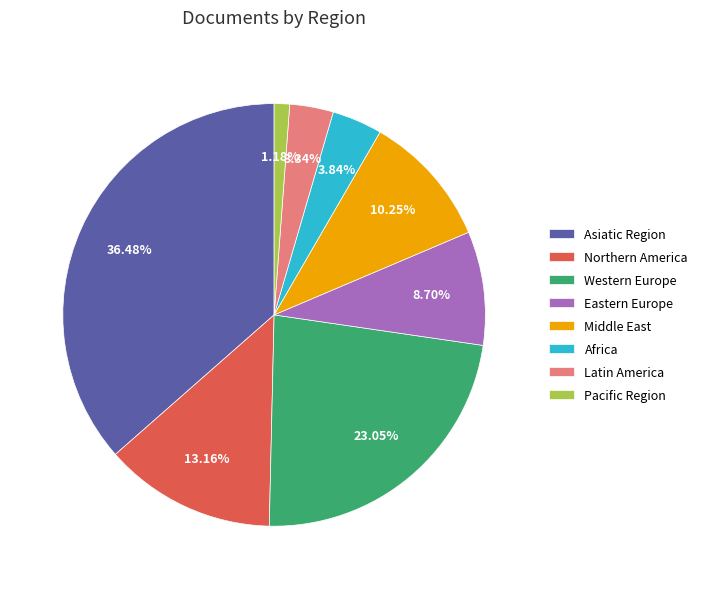

What portion of the pie excludes Asiatic Region?

63.5%